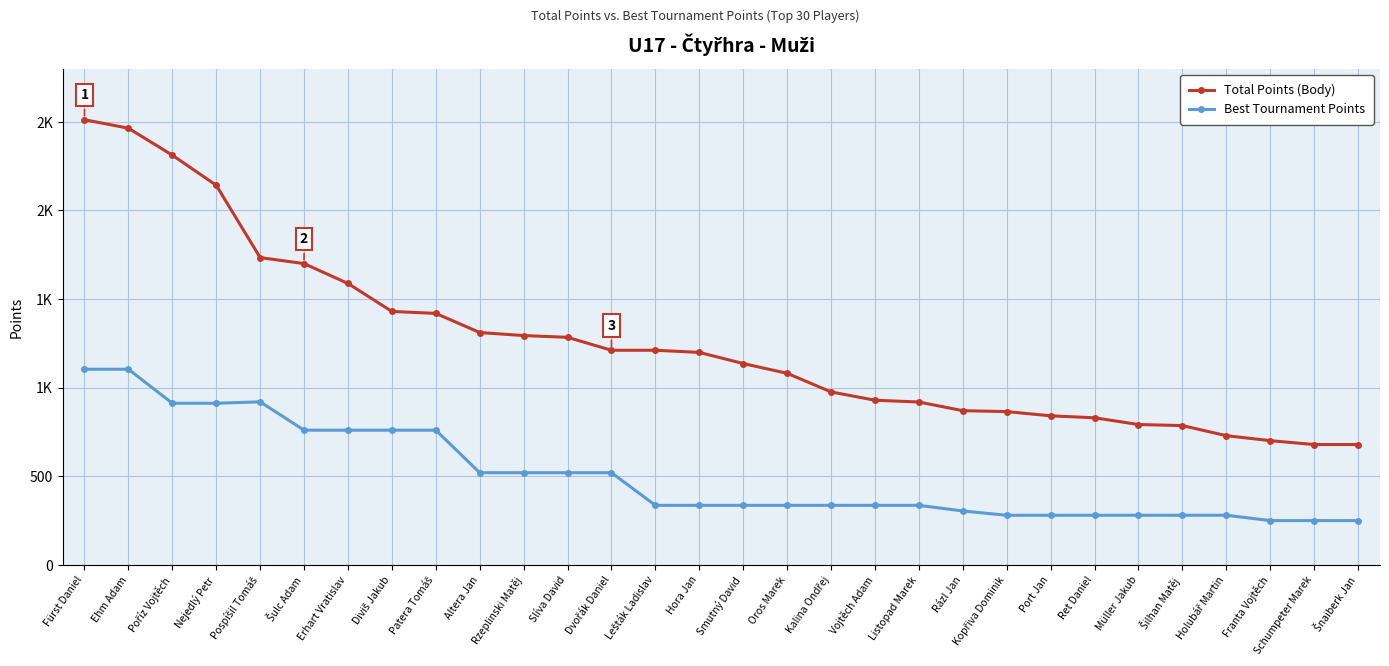

What is the lowest value of the Best Tournament Points series?

250